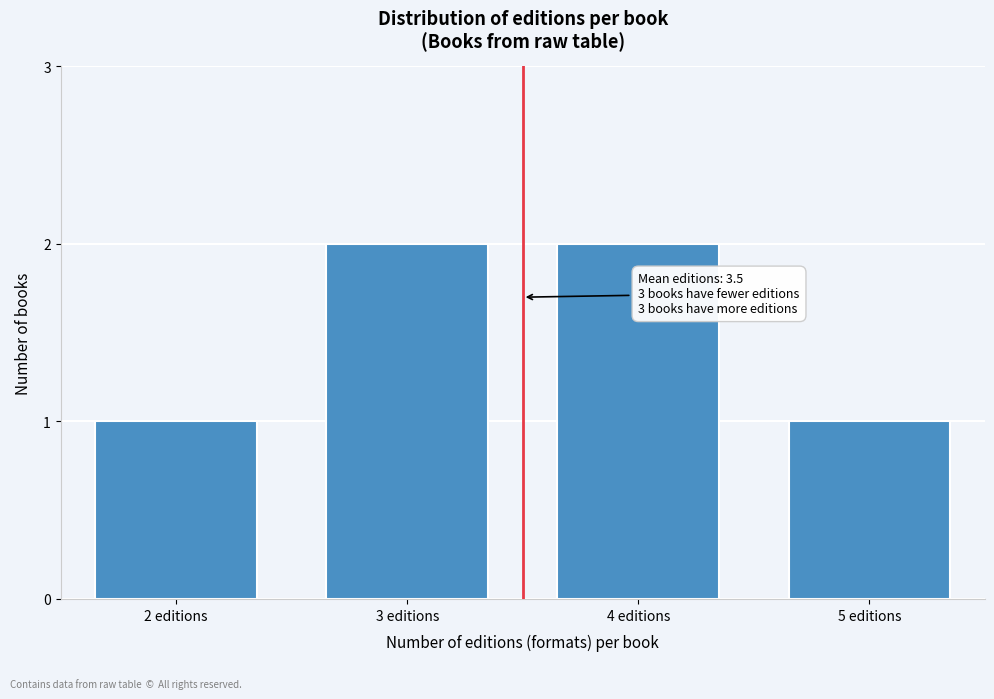

Reading left to right, what are all the values shown in this chart?

2 editions=1	3 editions=2	4 editions=2	5 editions=1